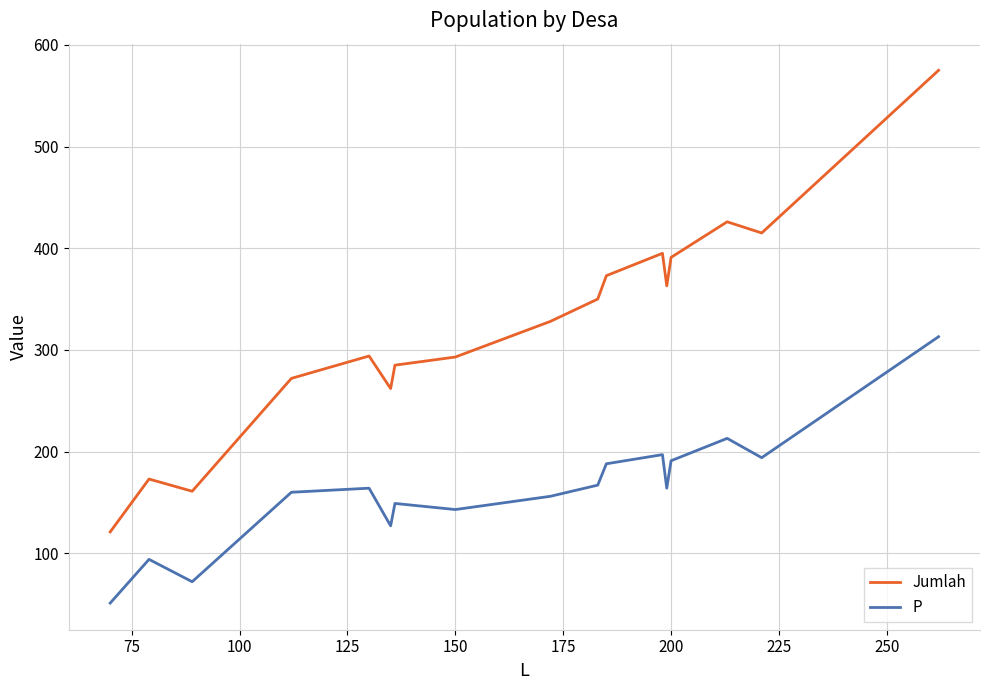

Which series has the widest spread of values?

Jumlah